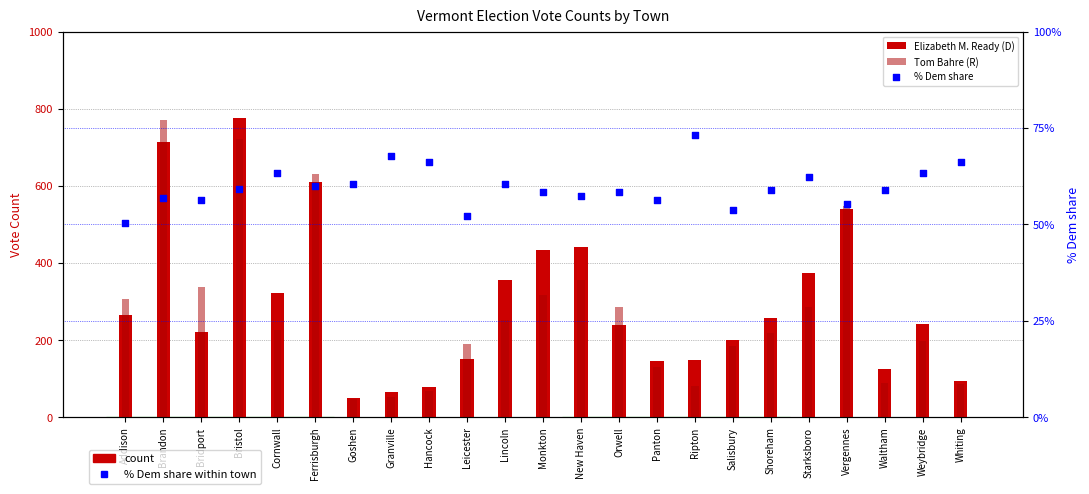

What are all the series names shown in the legend?

Elizabeth M. Ready (D), Tom Bahre (R), % Dem share